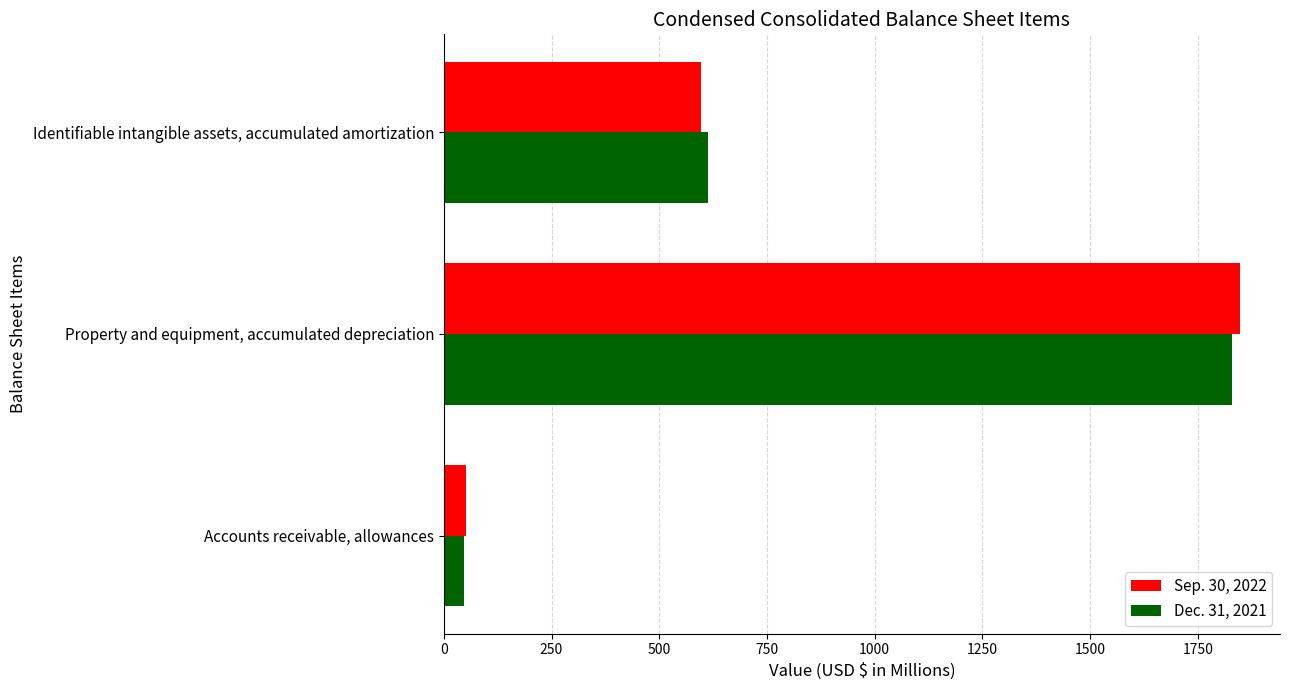

Which category has the highest value in the Sep. 30, 2022 series?

Property and equipment, accumulated depreciation